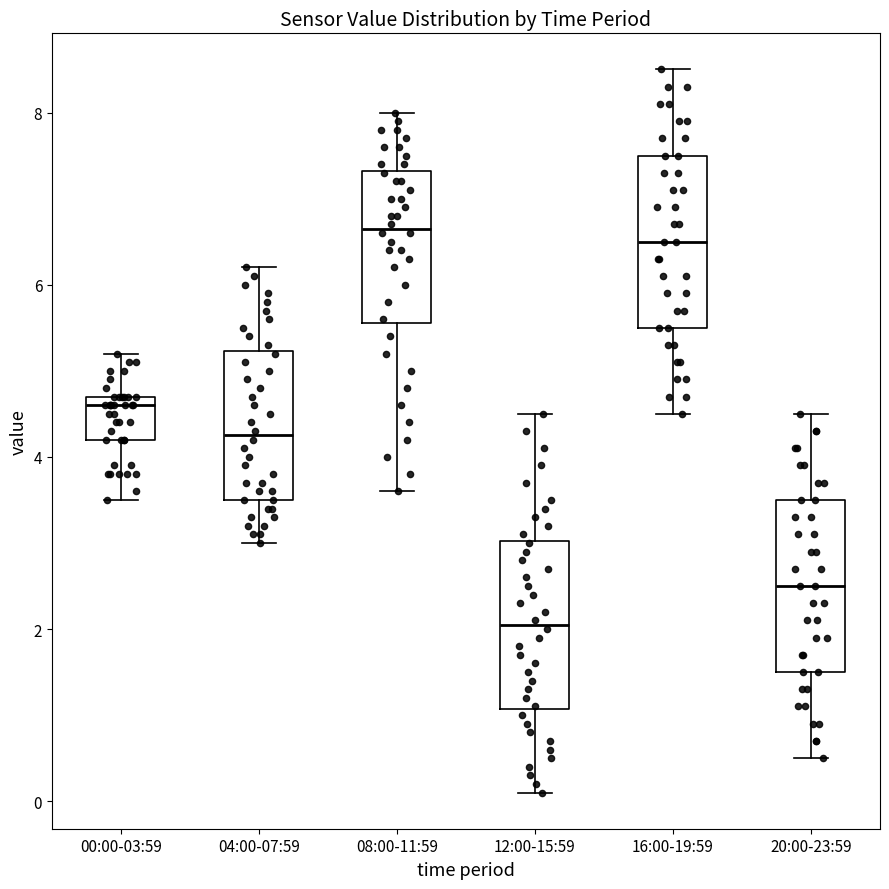

Reading left to right, read every box against the y-axis: the position of its median line, the range the box covers, and the ends of its whiskers. The values are not printed on the chart, so give them approximately, as read against the axis.

00:00-03:59: median 4.6, box 4.2 to 4.8, whiskers 3.6 to 5.2
04:00-07:59: median 4.2, box 3.6 to 5.2, whiskers 3.0 to 6.2
08:00-11:59: median 6.6, box 5.6 to 7.4, whiskers 3.6 to 8.0
12:00-15:59: median 2.0, box 1.0 to 3.0, whiskers 0.2 to 4.6
16:00-19:59: median 6.6, box 5.6 to 7.6, whiskers 4.6 to 8.6
20:00-23:59: median 2.6, box 1.6 to 3.6, whiskers 0.6 to 4.6